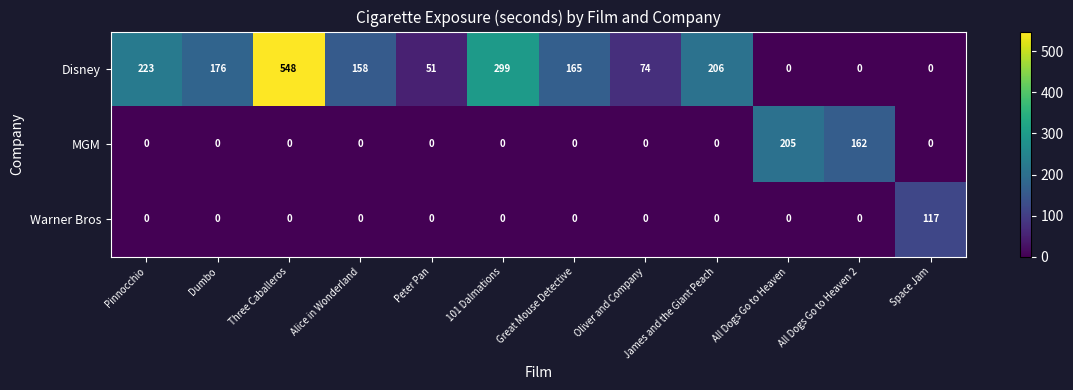

Rank the series by their maximum value, from highest to lowest.

Disney, MGM, Warner Bros